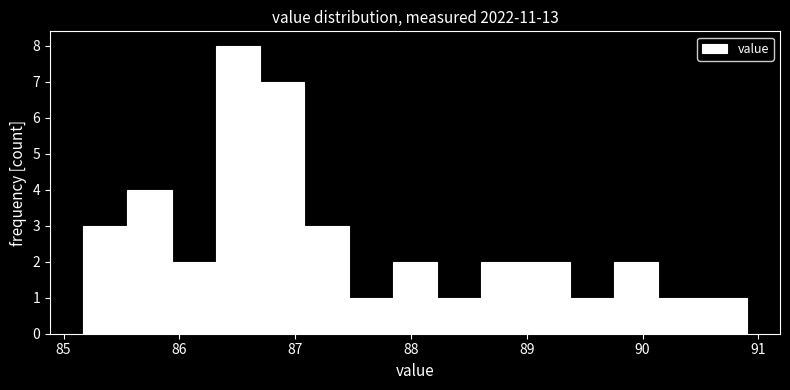

Read against the x-axis, roughly where is the centre of the tallest bar?

86.5